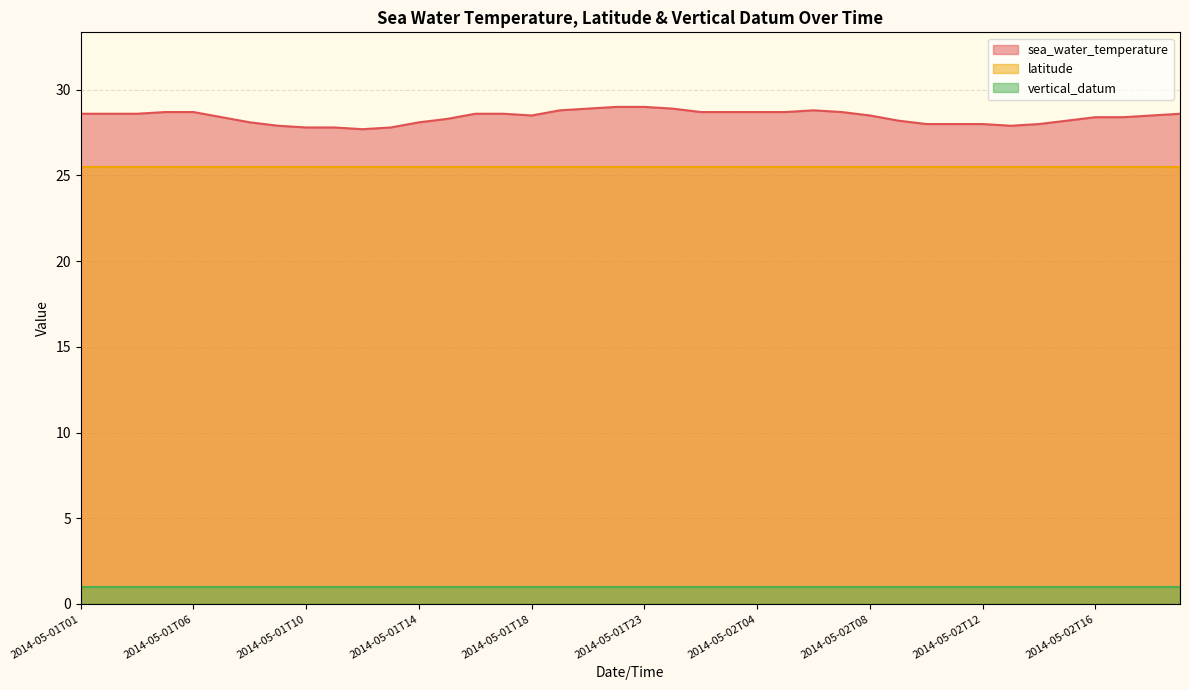

What are all the series names shown in the legend?

sea_water_temperature, latitude, vertical_datum